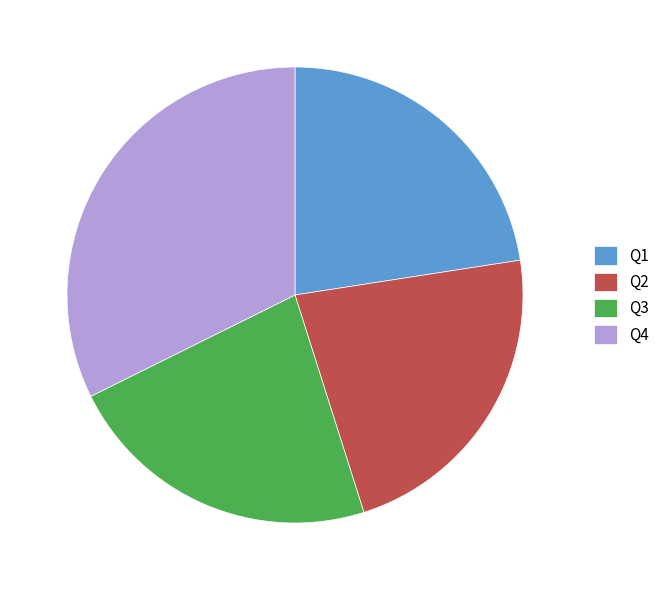

Does Q3 account for over 50% of the chart?

No